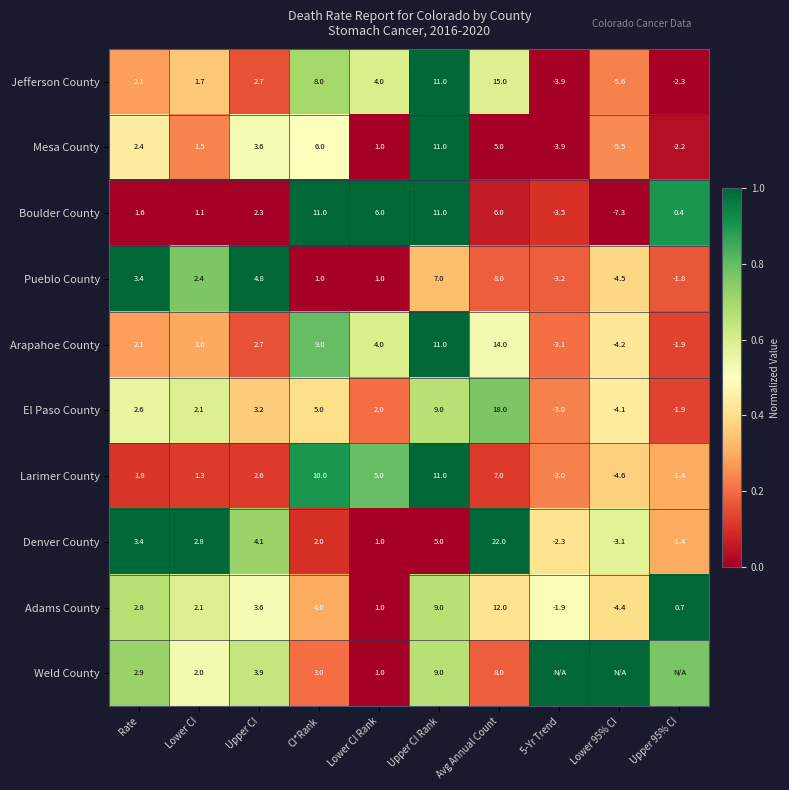

At which label does Denver County reach its peak?

Avg Annual Count